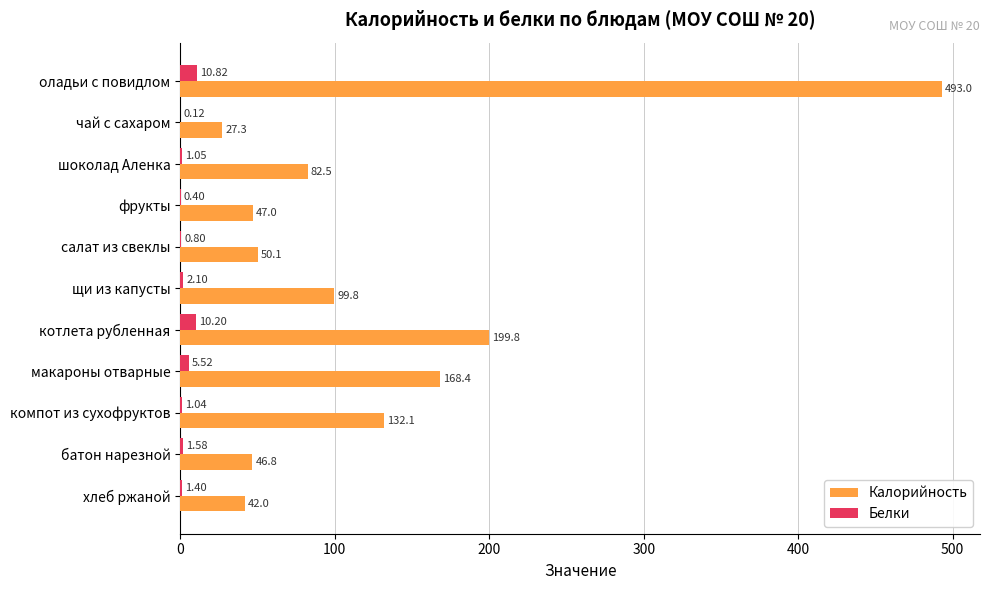

At which category is the sum across all series the highest?

оладьи с повидлом